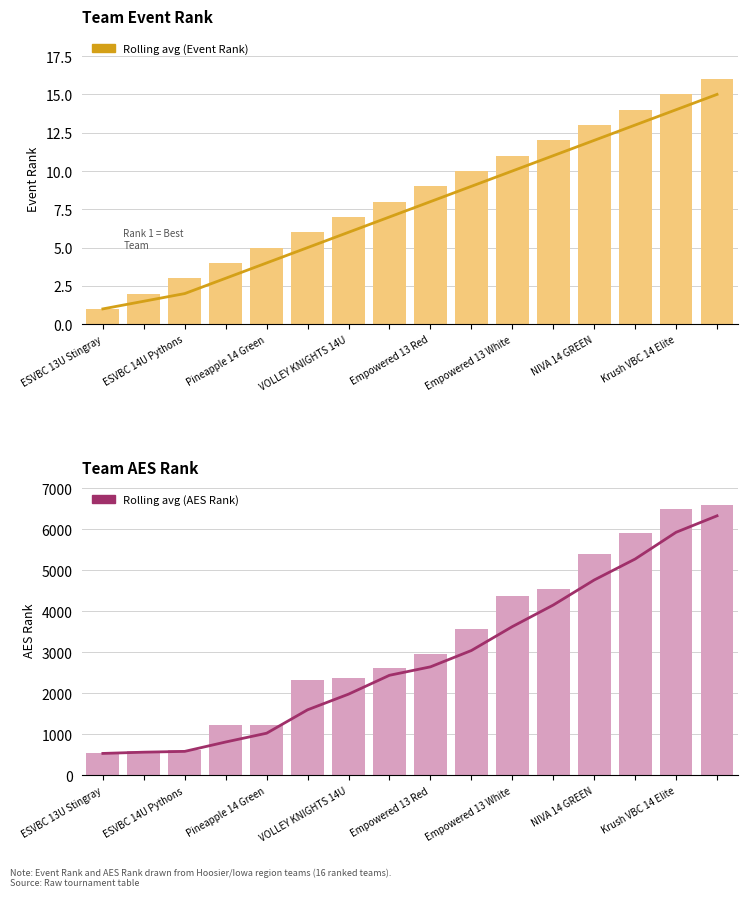

How many data points in Rolling avg (Event Rank) are above 8?

7